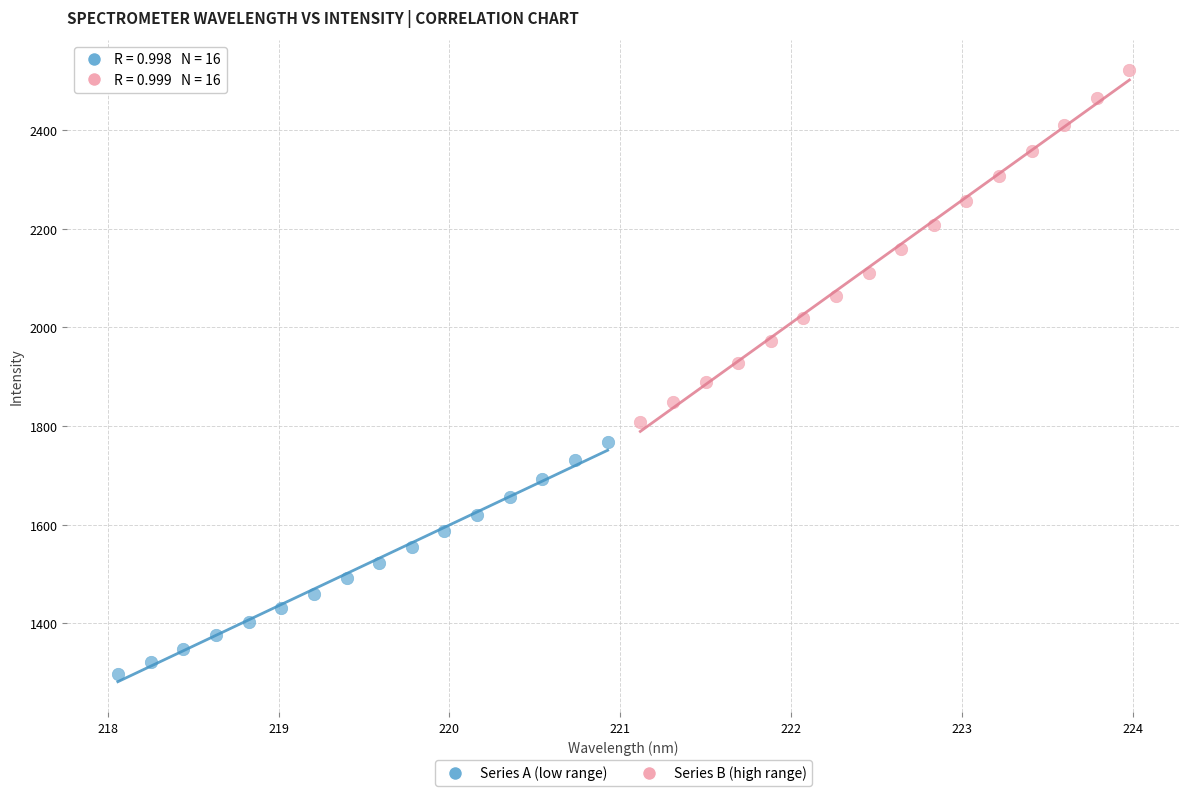

Which series has the widest spread of Y values?

Series B (high range)